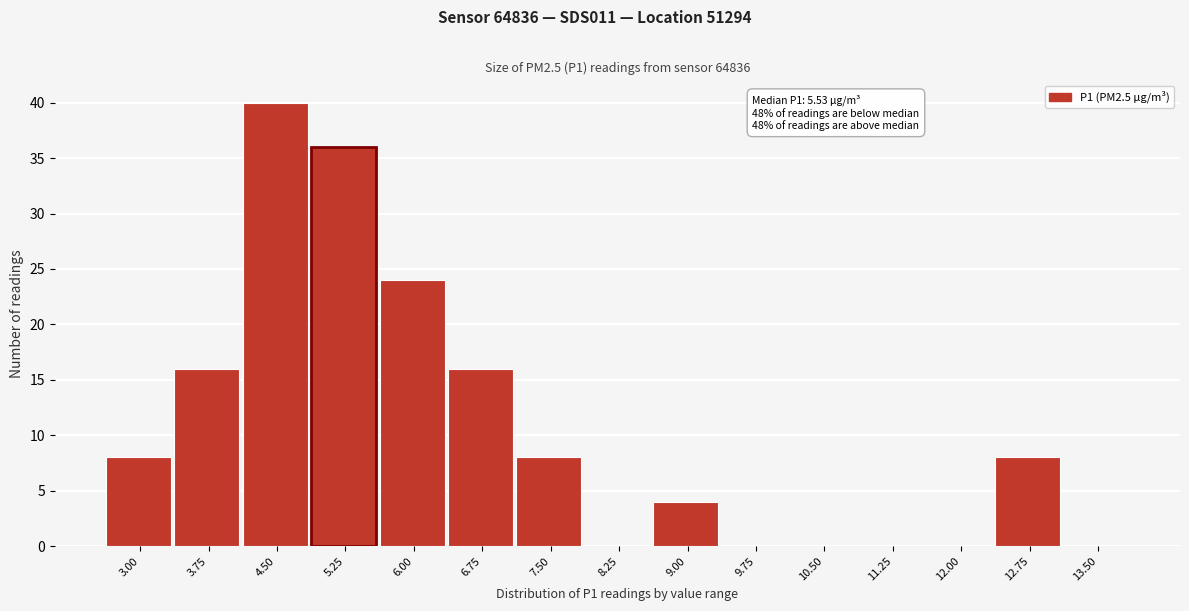

Reading right to left, extract all data points from this chart.

13.50=0	12.75=8	12.00=0	11.25=0	10.50=0	9.75=0	9.00=4	8.25=0	7.50=8	6.75=16	6.00=24	5.25=36	4.50=40	3.75=16	3.00=8